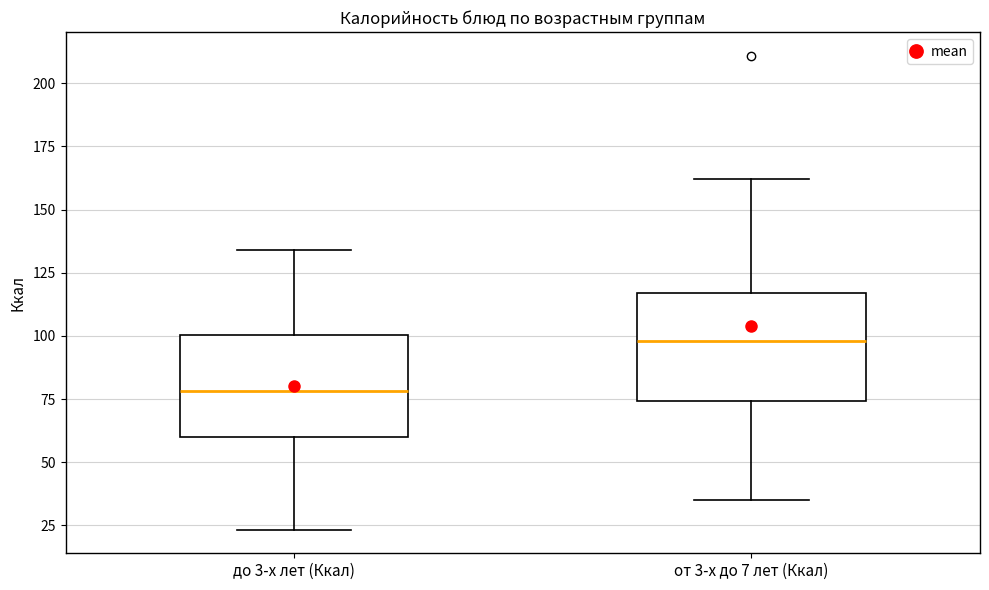

Reading left to right, transcribe this box plot: for each box, give where its median line is, the range the box spans, and where its two whiskers end, as read against the y-axis. The values are not printed on the chart, so give them approximately, as read against the axis.

до 3-х лет (Ккал): median 80, box 60 to 100, whiskers 25 to 135
от 3-х до 7 лет (Ккал): median 100, box 75 to 115, whiskers 35 to 160